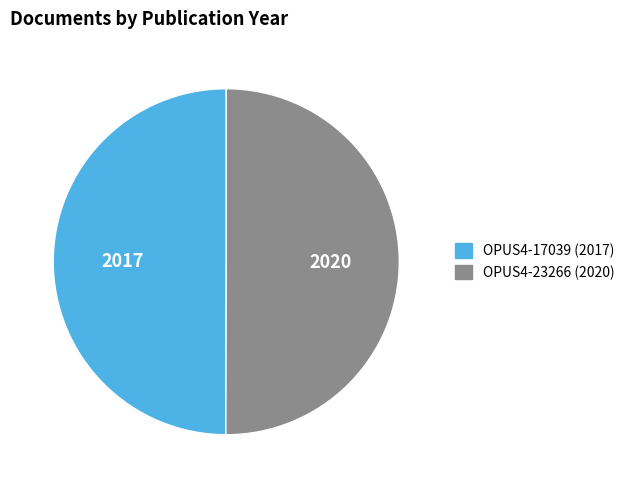

What is the ratio of the value at OPUS4-23266 to the value at OPUS4-17039?

1.0